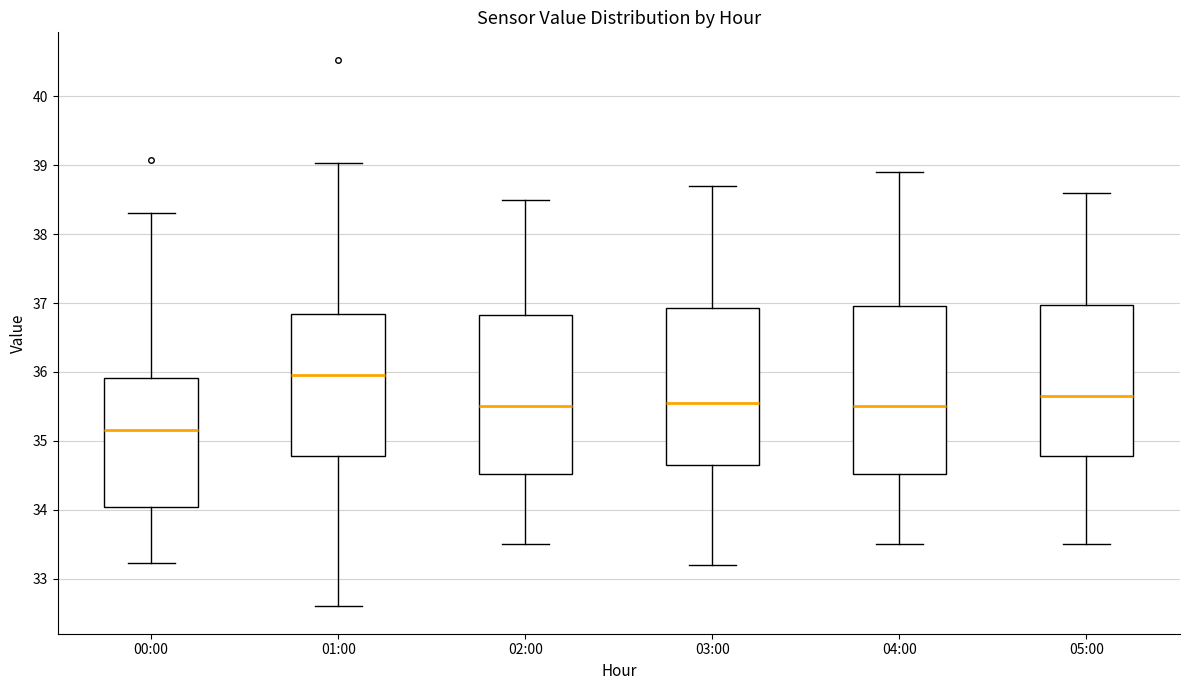

Which box's median line is the highest?

01:00